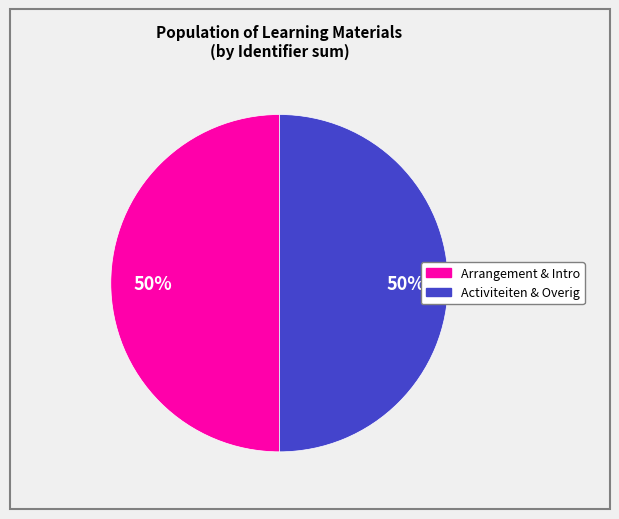

To the nearest percent, what is the average slice percentage?

50%